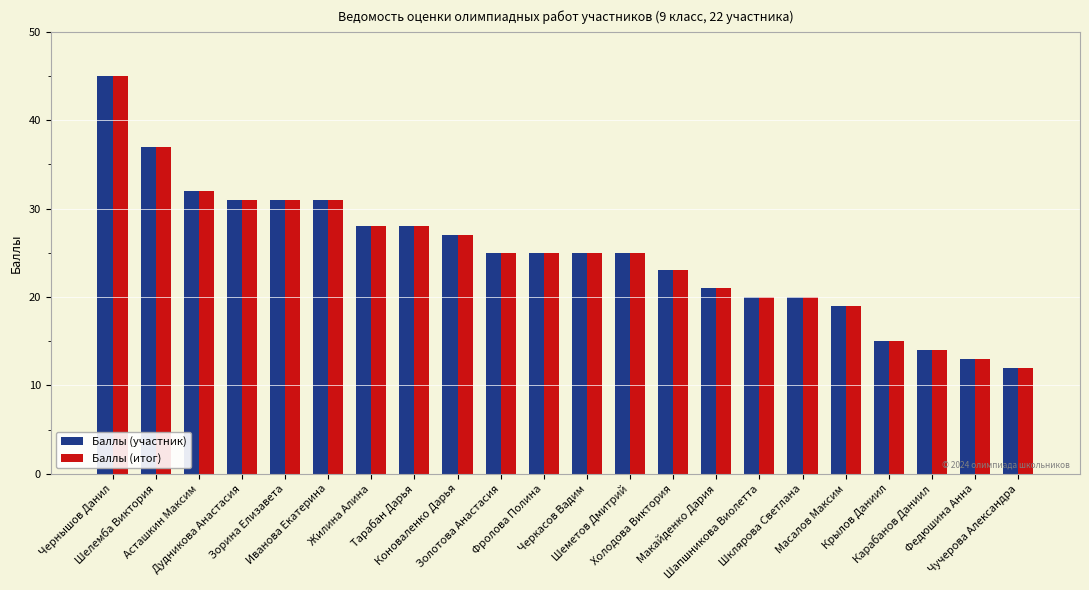

Reading right to left, extract all data points from this chart.

Баллы (участник): Чучерова Александра=12	Федюшина Анна=13	Карабанов Даниил=14	Крылов Даниил=15	Масалов Максим=19	Шклярова Светлана=20	Шапшникова Виолетта=20	Макайденко Дария=21	Холодова Виктория=23	Шеметов Дмитрий=25	Черкасов Вадим=25	Фролова Полина=25	Золотова Анастасия=25	Коноваленко Дарья=27	Тарабан Дарья=28	Жилина Алина=28	Иванова Екатерина=31	Зорина Елизавета=31	Дудникова Анастасия=31	Асташкин Максим=32	Шелемба Виктория=37	Чернышов Данил=45
Баллы (итог): Чучерова Александра=12	Федюшина Анна=13	Карабанов Даниил=14	Крылов Даниил=15	Масалов Максим=19	Шклярова Светлана=20	Шапшникова Виолетта=20	Макайденко Дария=21	Холодова Виктория=23	Шеметов Дмитрий=25	Черкасов Вадим=25	Фролова Полина=25	Золотова Анастасия=25	Коноваленко Дарья=27	Тарабан Дарья=28	Жилина Алина=28	Иванова Екатерина=31	Зорина Елизавета=31	Дудникова Анастасия=31	Асташкин Максим=32	Шелемба Виктория=37	Чернышов Данил=45